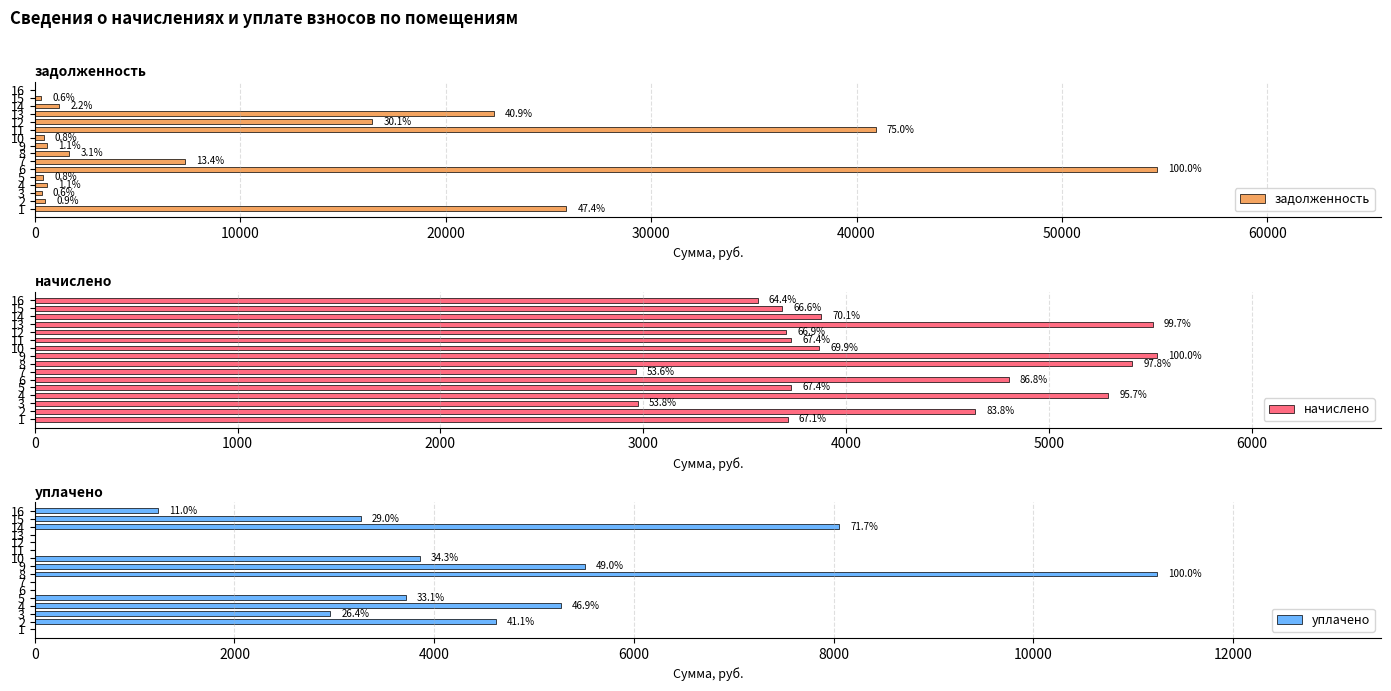

What is the sum of all задолженность values?

173592.8